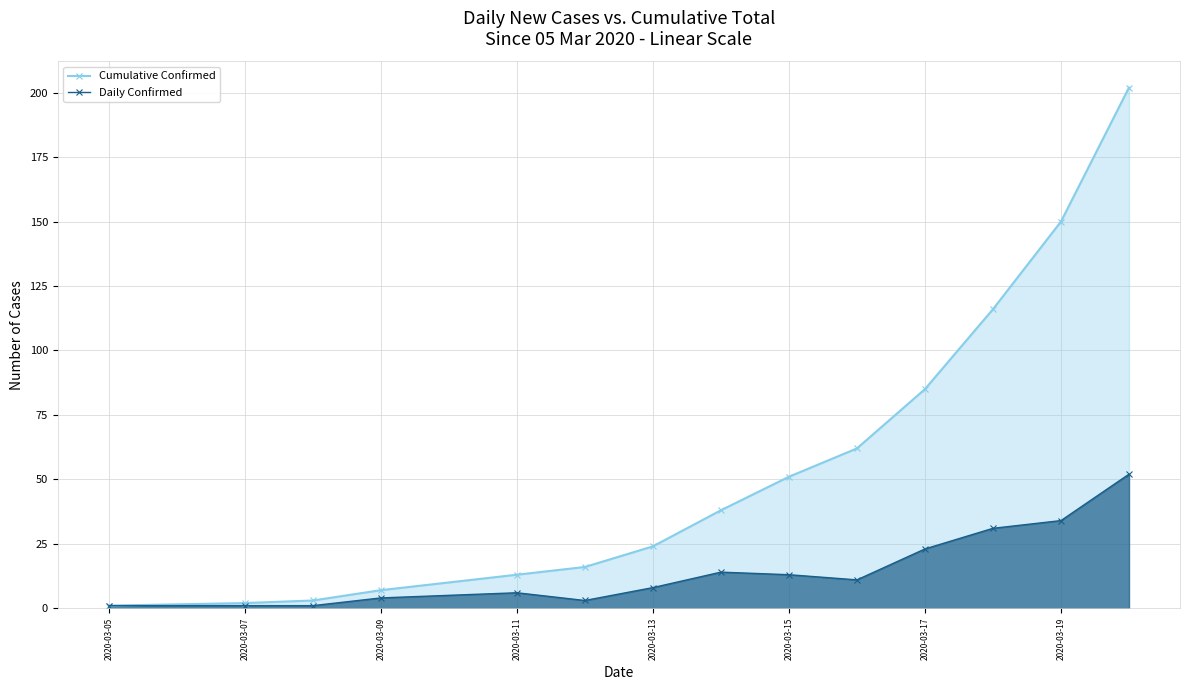

What is the label of the 1st point from the left?

2020-03-05